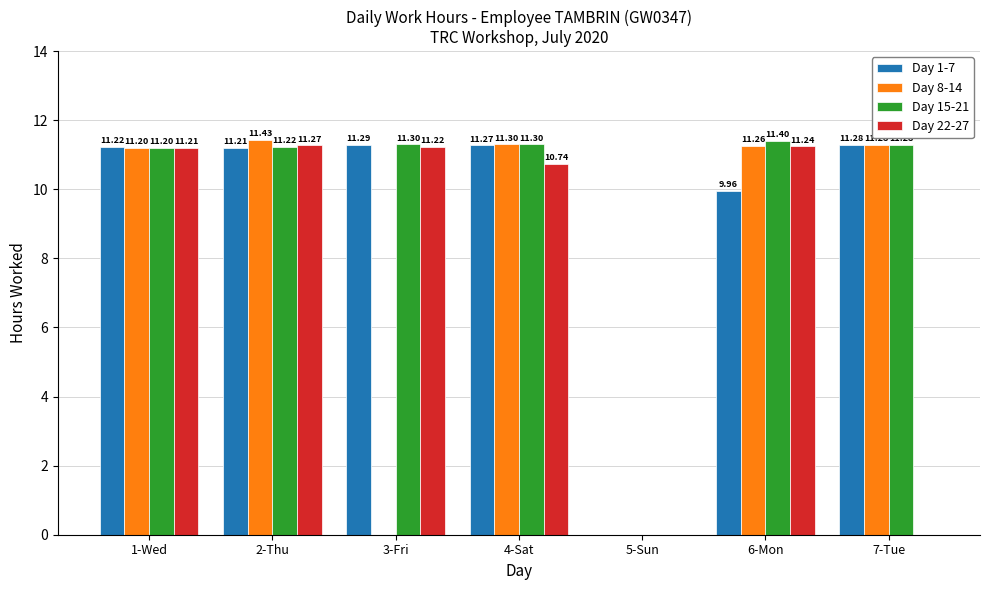

Reading left to right, extract all data points from this chart.

Day 1-7: 11.2	11.2	11.3	11.3	0.0	10.0	11.3
Day 8-14: 11.2	11.4	0.0	11.3	0.0	11.3	11.3
Day 15-21: 11.2	11.2	11.3	11.3	0.0	11.4	11.3
Day 22-27: 11.2	11.3	11.2	10.7	0.0	11.2	0.0